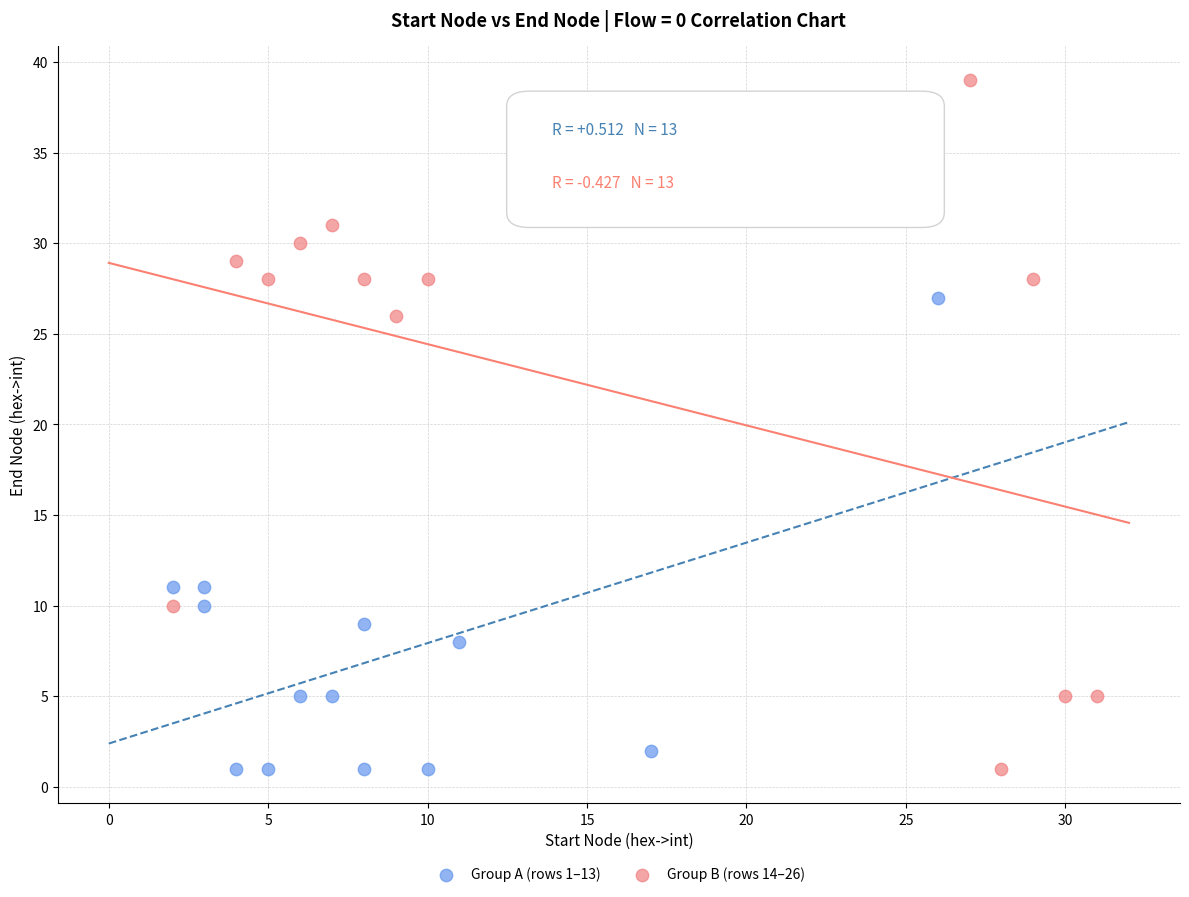

Which series has the largest Y range (max minus min)?

Group B (rows 14–26)